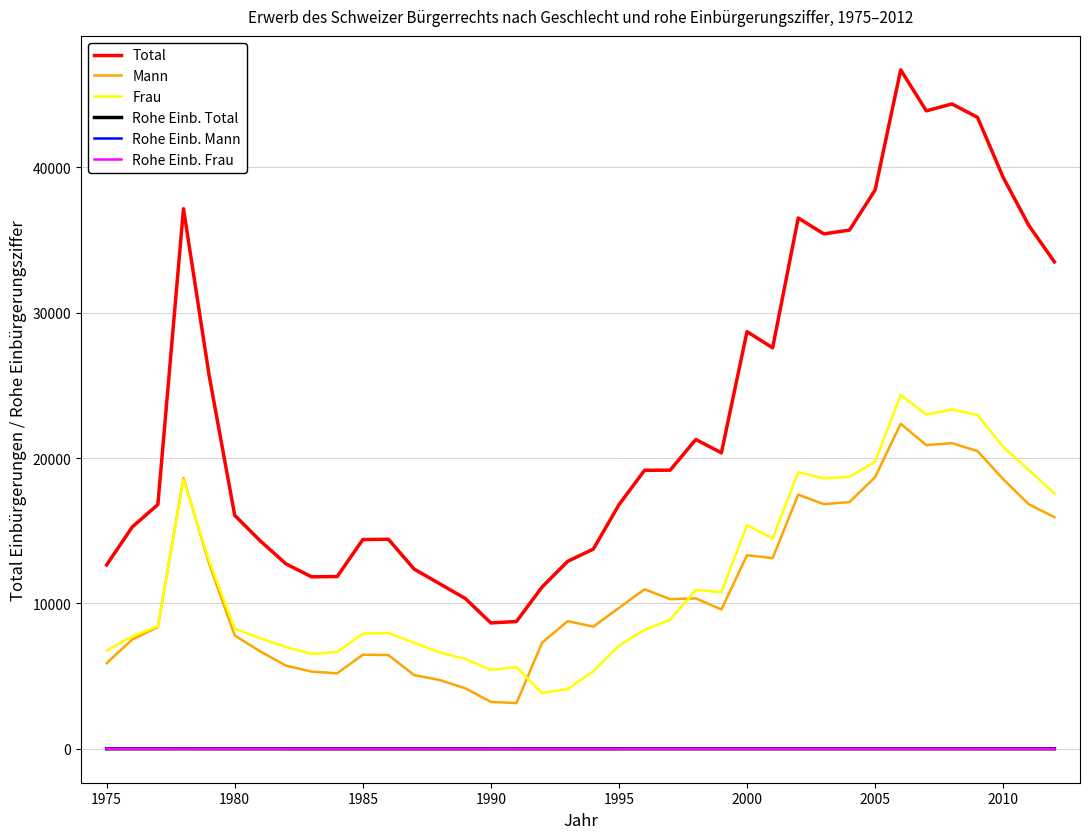

Which series has the widest spread of values?

Total